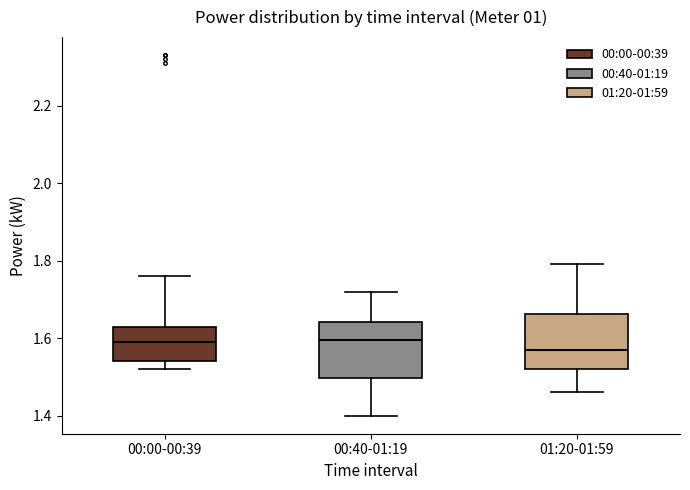

Reading left to right, read every box against the y-axis: the position of its median line, the range the box covers, and the ends of its whiskers. The values are not printed on the chart, so give them approximately, as read against the axis.

00:00-00:39: median 1.60, box 1.54 to 1.64, whiskers 1.52 to 1.76
00:40-01:19: median 1.60, box 1.50 to 1.64, whiskers 1.40 to 1.72
01:20-01:59: median 1.58, box 1.52 to 1.66, whiskers 1.46 to 1.80